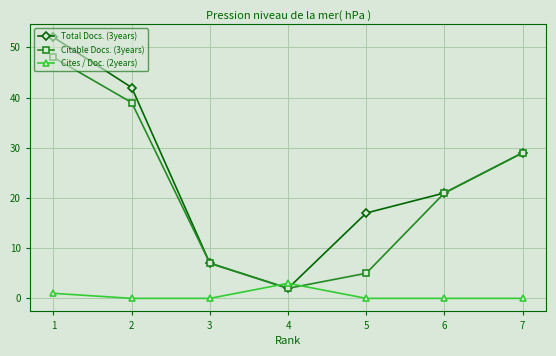

True or false: Citable Docs. (3years) has more than 0 points higher than both neighbors.

False